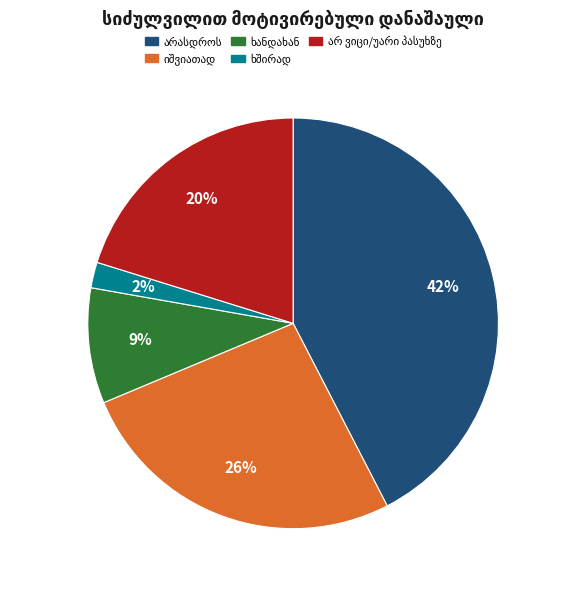

How many segments does this pie chart have?

5